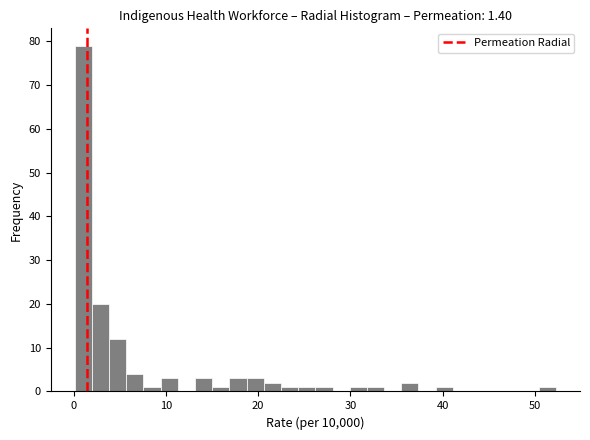

Read against the x-axis, roughly where is the centre of the tallest bar?

1